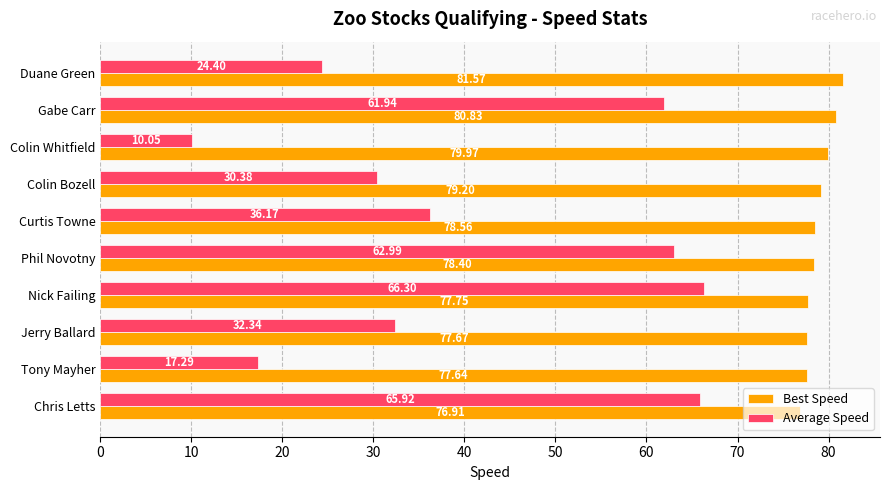

What is the sum of the Average Speed values at Jerry Ballard and Nick Failing?

98.6